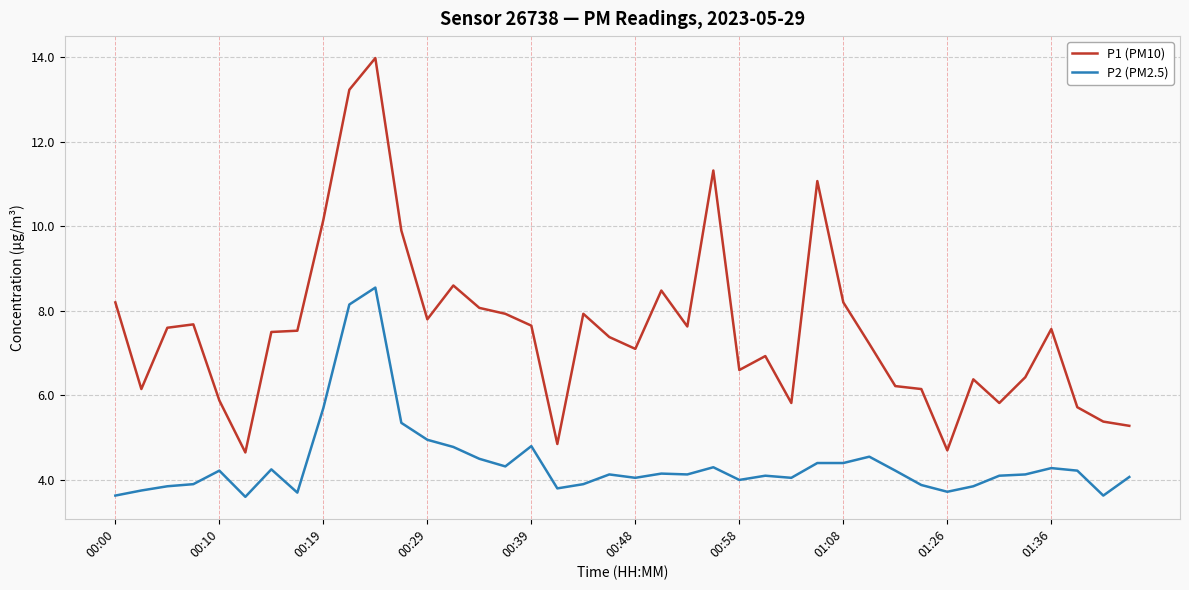

What is the highest value of the P1 (PM10) series?

14.0